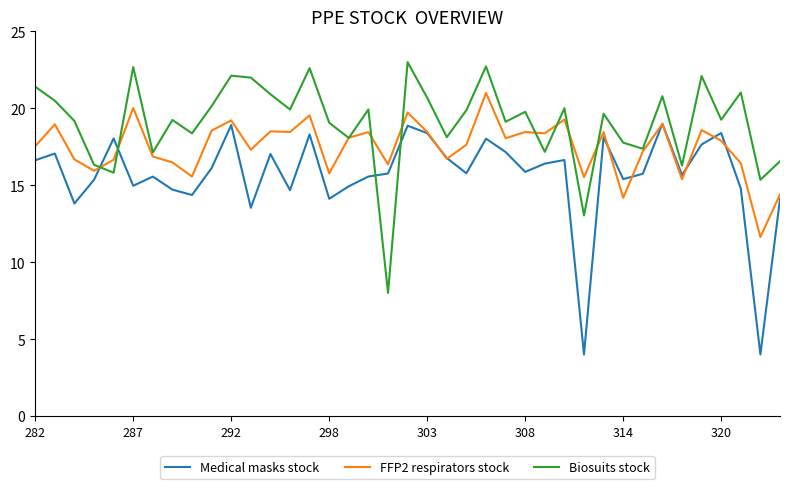

What is the maximum value for FFP2 respirators stock?

21.0